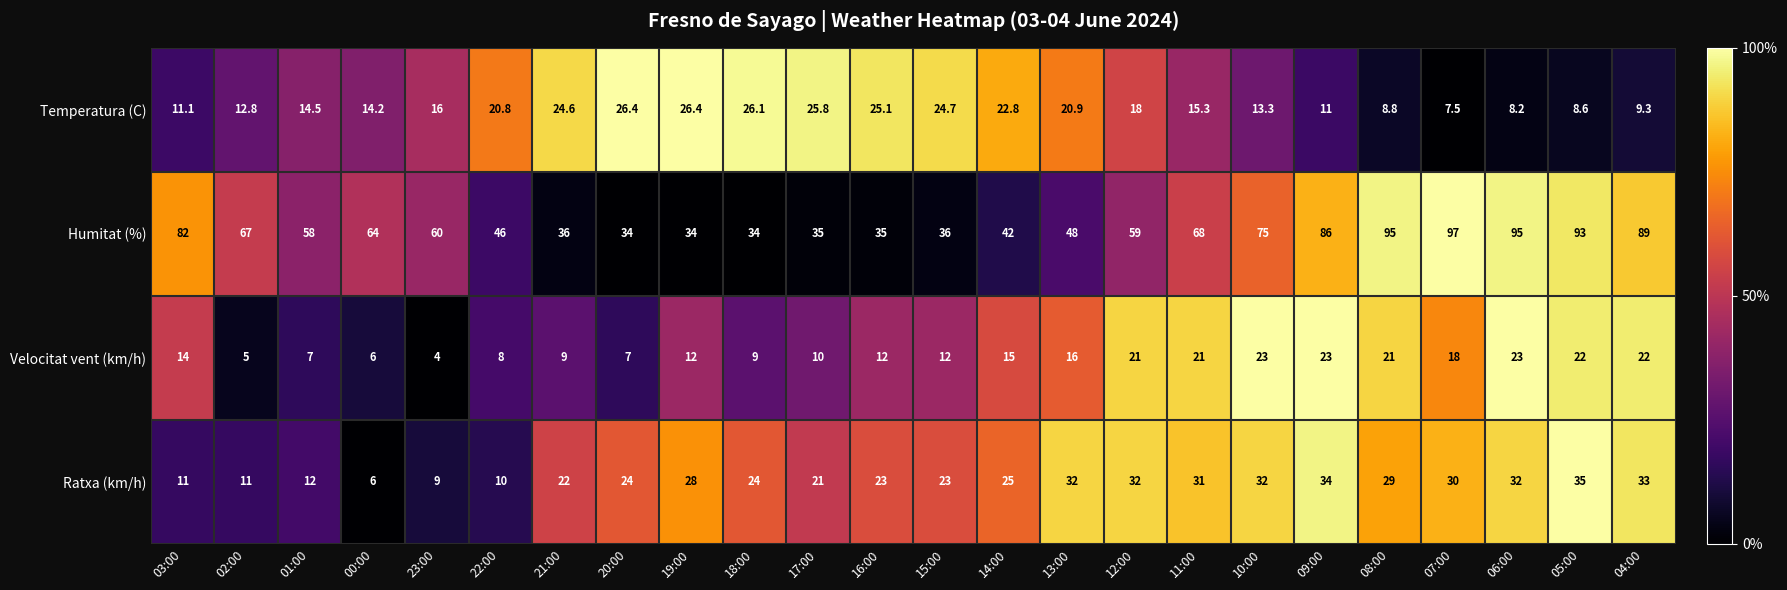

The value of Humitat (%) at 06:00 is 95.0. True or false?

True